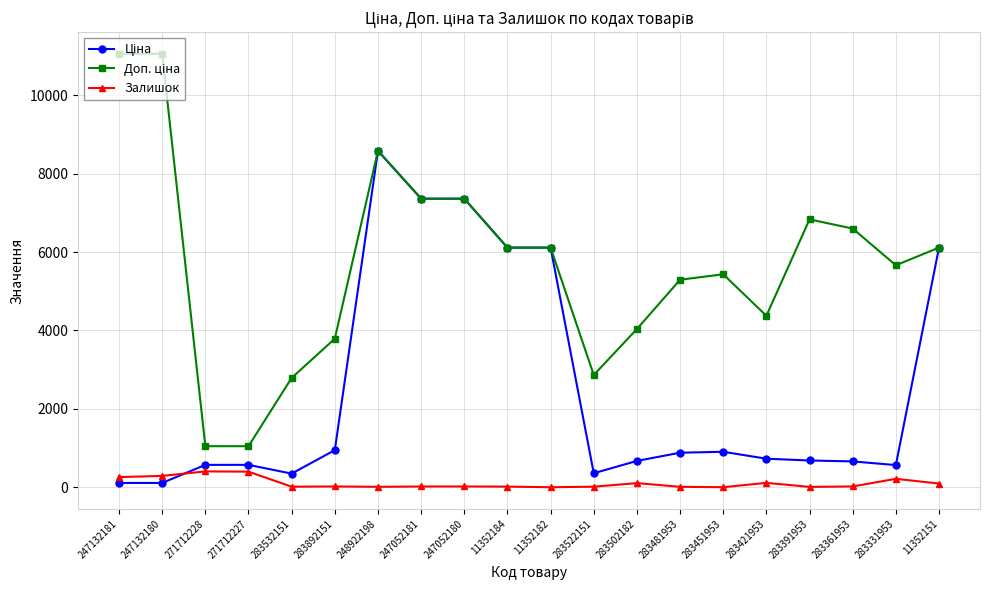

At which label does Залишок first exceed 21?

247132181